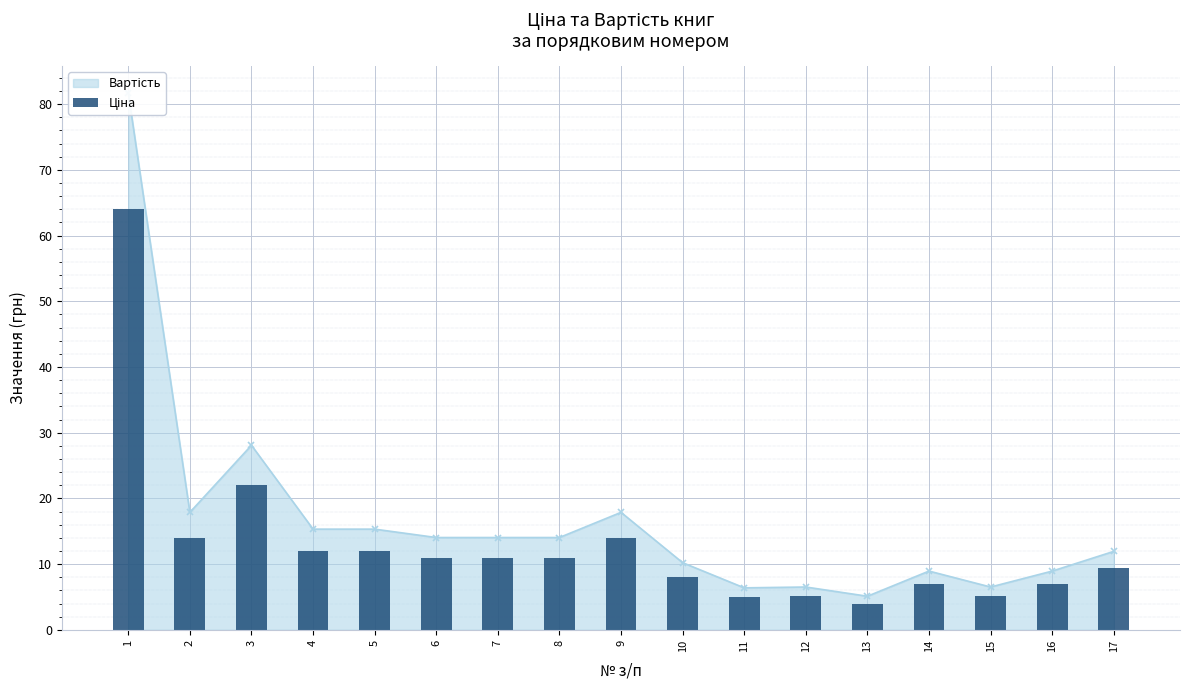

At which label does the data first exceed 11?

1